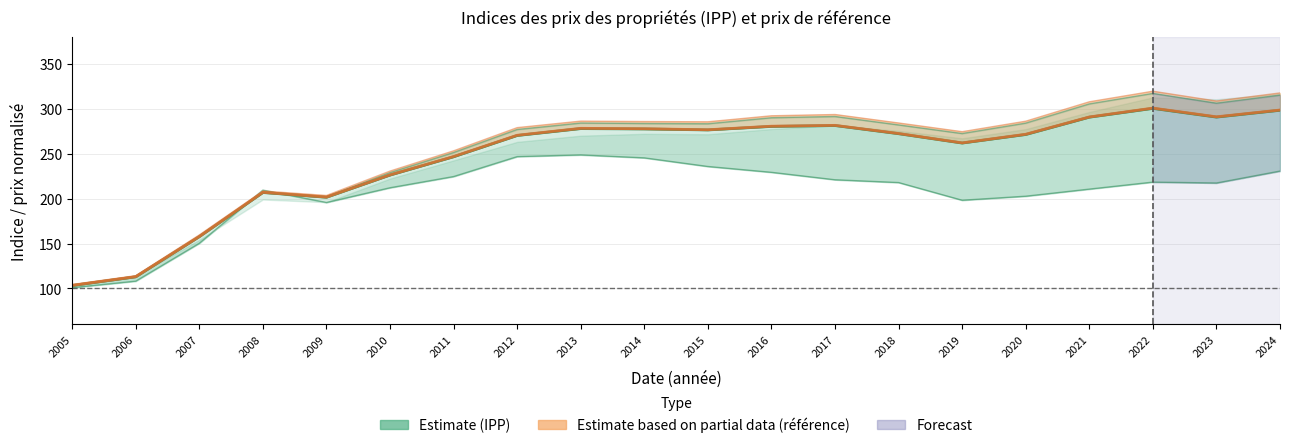

Rank the series by their average value, from lowest to highest.

IPP_Composé, référence_Composé (normalisé)